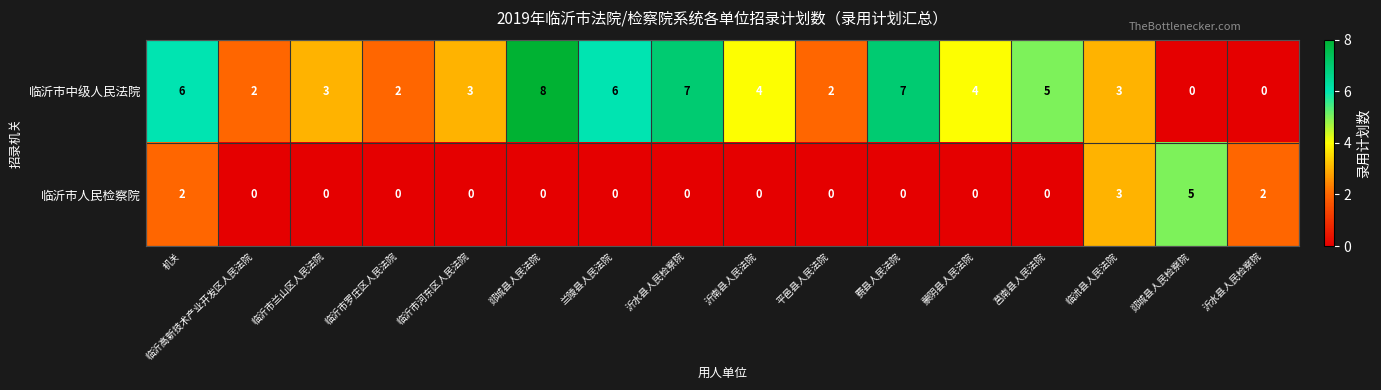

At which category does the chart reach its peak across all series?

郯城县人民法院